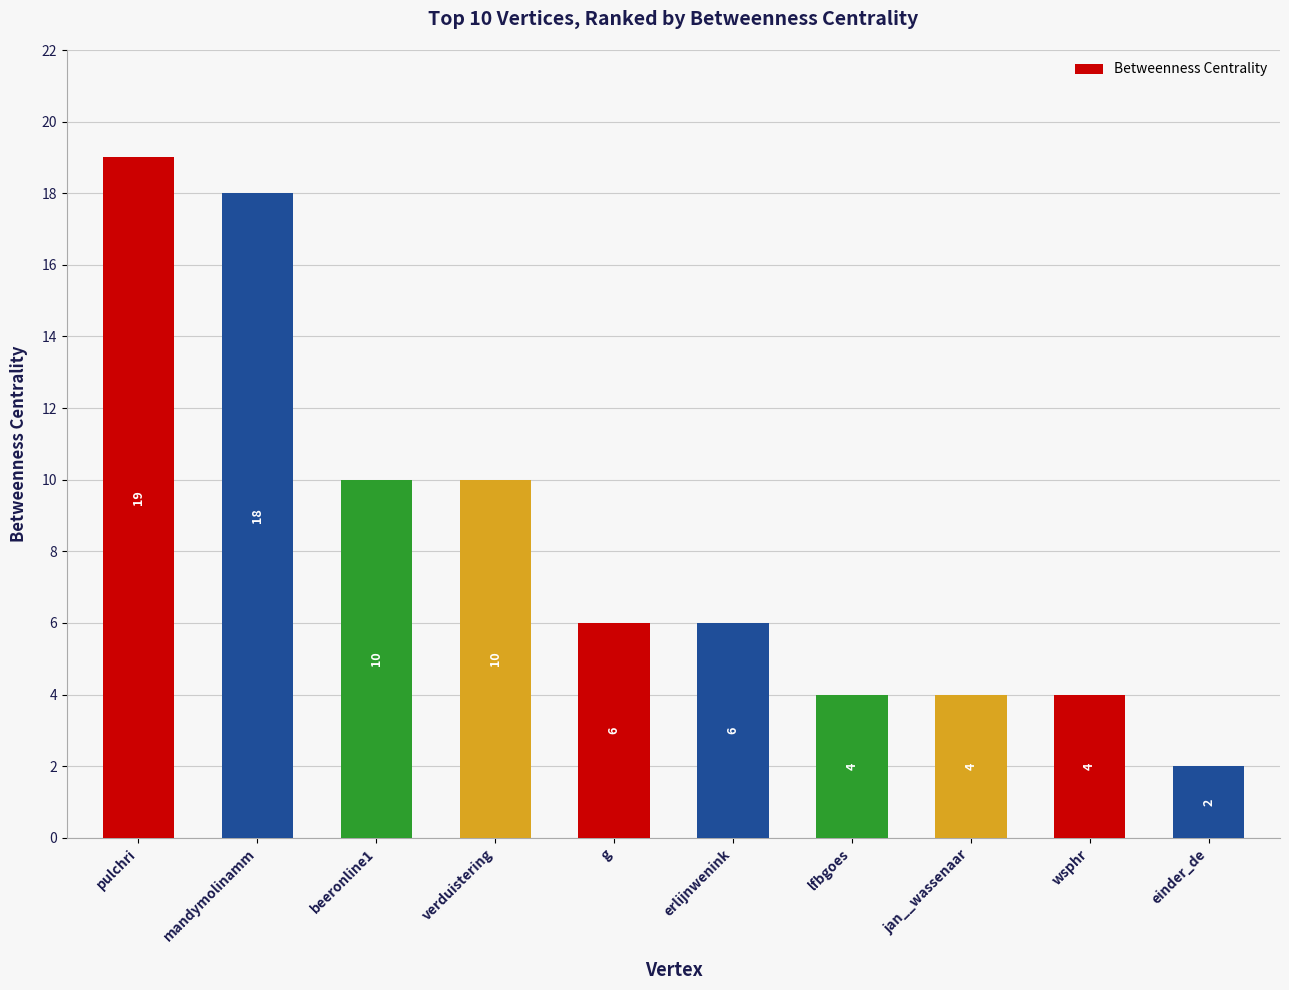

The chart shows a value of 10 at erlijnwenink. True or false?

False